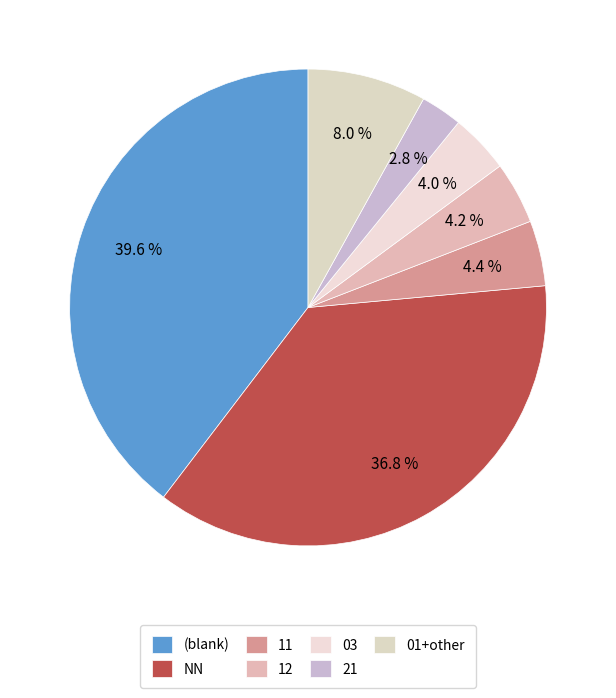

How many slices are in this pie chart?

7